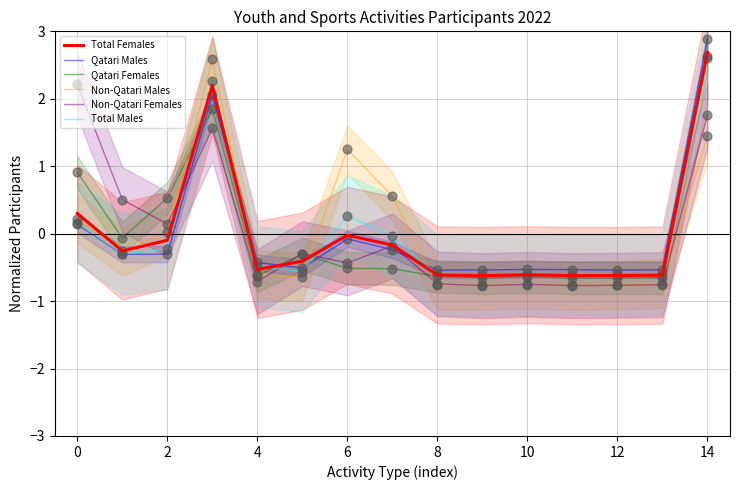

Is the value of Qatari Females at 14 greater than the value of Total Females at 2?

Yes